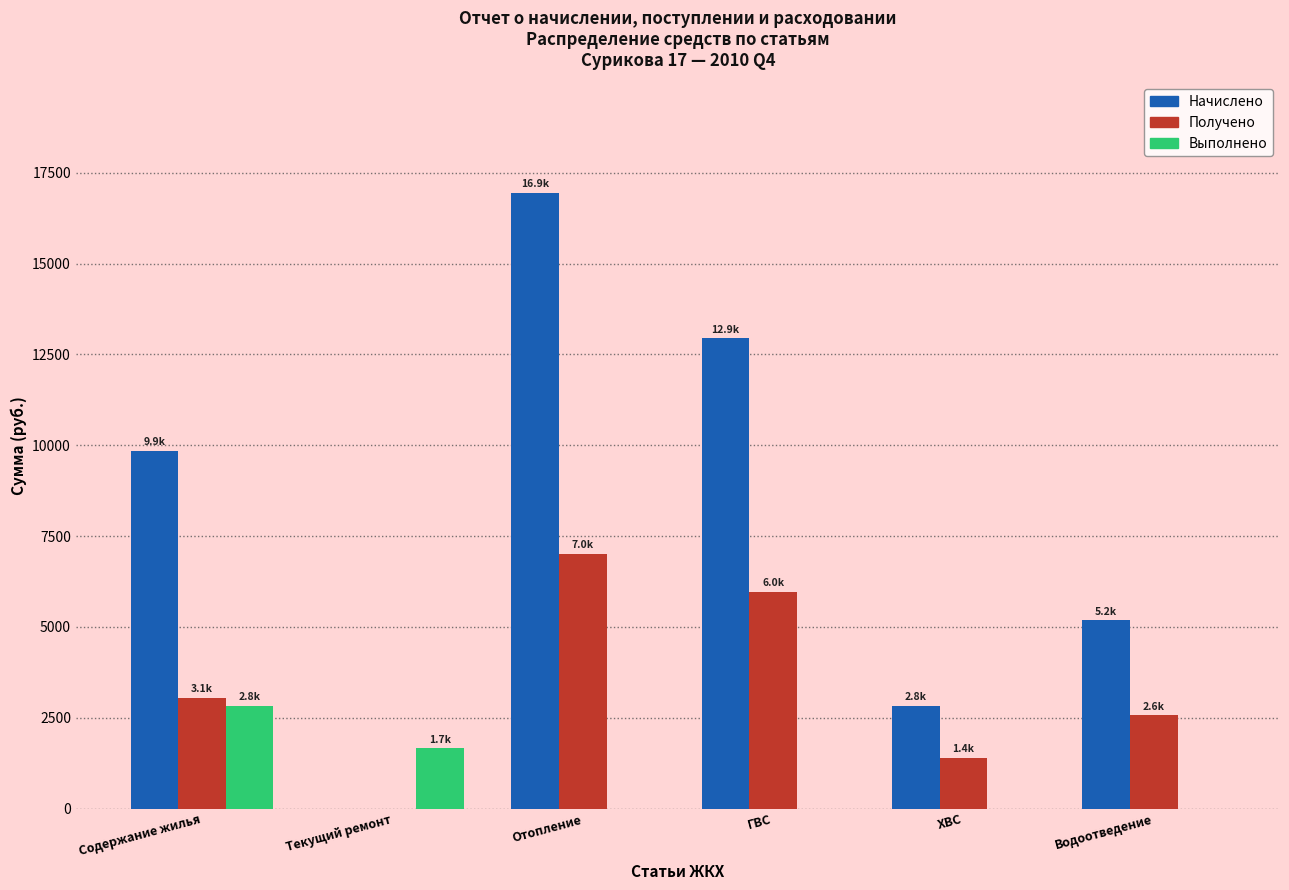

Reading left to right, extract all data points from this chart.

Начислено: Содержание жилья=9851.6	Текущий ремонт=0.0	Отопление=16941.5	ГВС=12939.0	ХВС=2830.8	Водоотведение=5182.0
Получено: Содержание жилья=3055.4	Текущий ремонт=0.0	Отопление=7007.7	ГВС=5962.7	ХВС=1404.3	Водоотведение=2570.6
Выполнено: Содержание жилья=2827.7	Текущий ремонт=1657.0	Отопление=0.0	ГВС=0.0	ХВС=0.0	Водоотведение=0.0